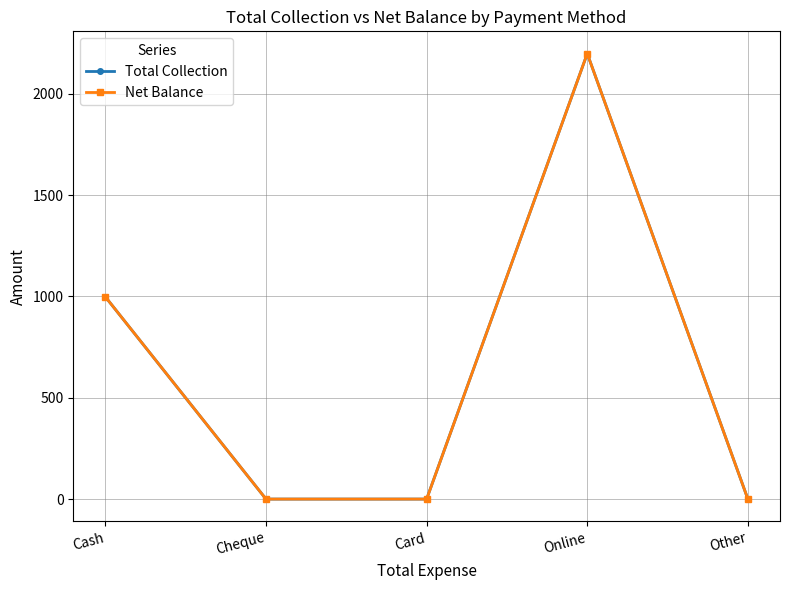

Is this an area chart (filled region under the line)?

No